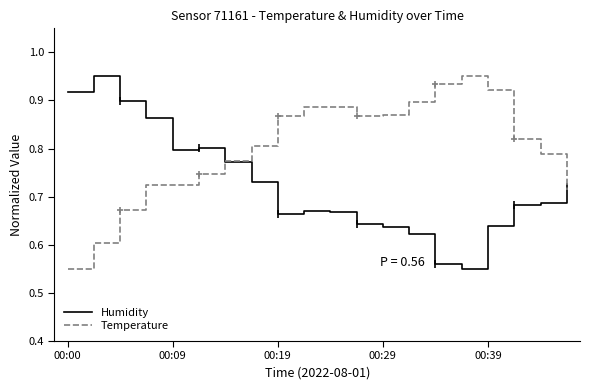

What are all the series names shown in the legend?

Humidity, Temperature